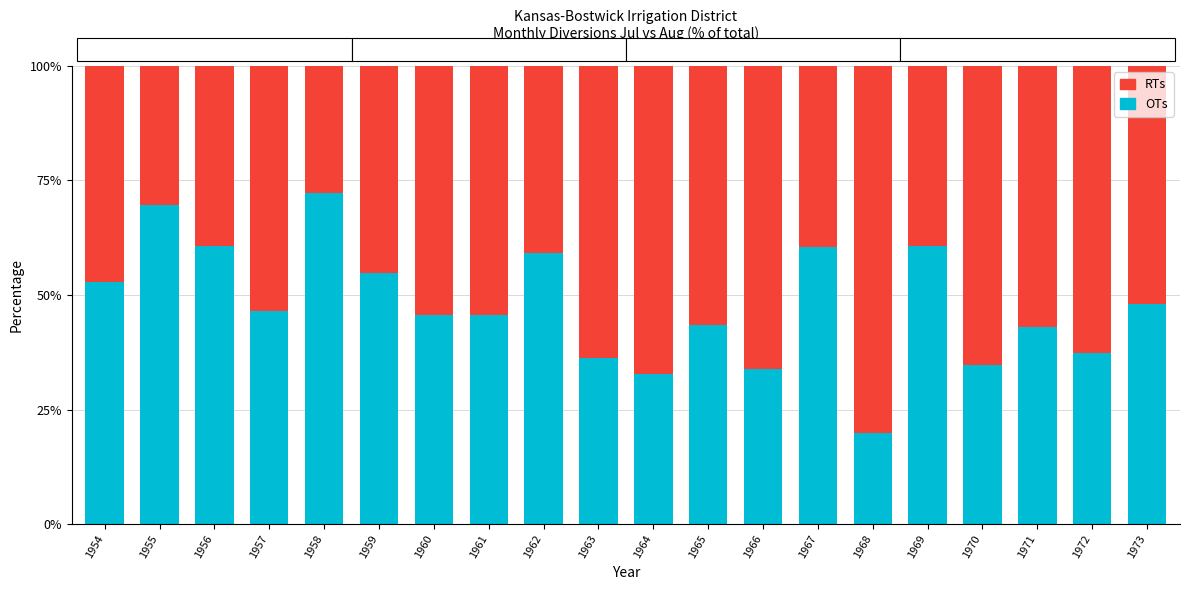

Is it true that OTs equals 43.4 at 1965?

True